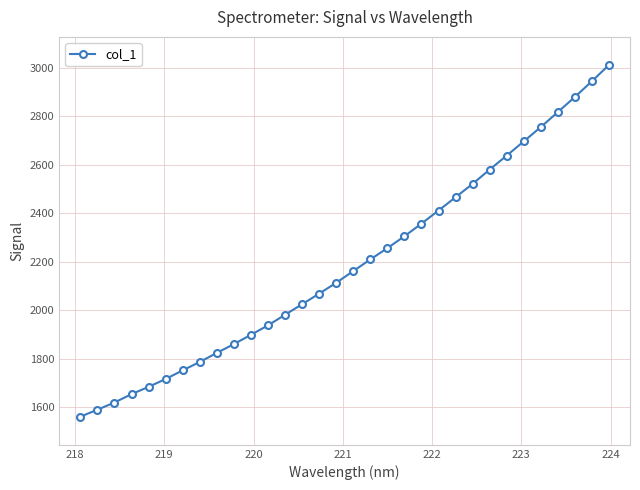

What is the minimum value shown in the chart?

1561.2